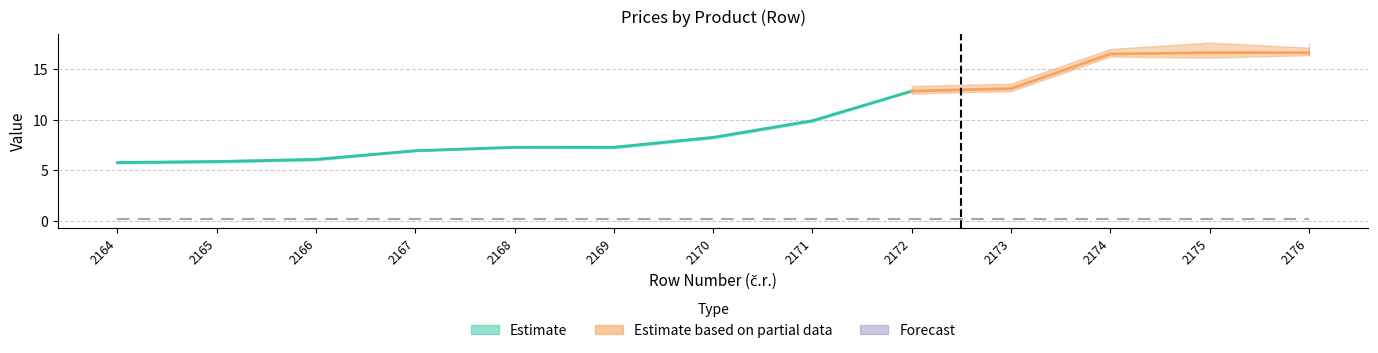

What is the difference between the highest and lowest values at 2176?

16.6